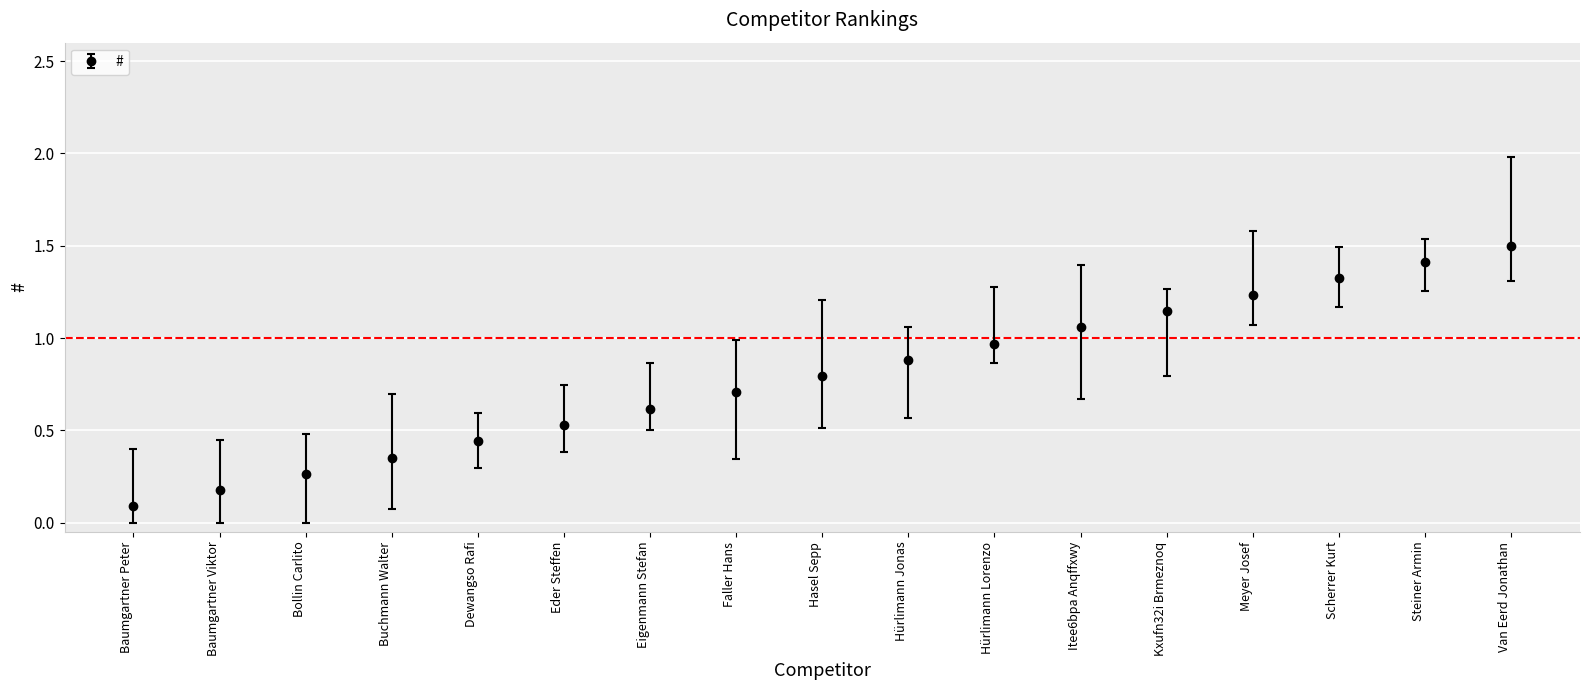

List the labels in order of value, smallest first.

Baumgartner Peter, Baumgartner Viktor, Bollin Carlito, Buchmann Walter, Dewangso Rafi, Eder Steffen, Eigenmann Stefan, Faller Hans, Hasel Sepp, Hürlimann Jonas, Hürlimann Lorenzo, Itee6bpa Anqffxwy, Kxufn32i Brmeznoq, Meyer Josef, Scherrer Kurt, Steiner Armin, Van Eerd Jonathan